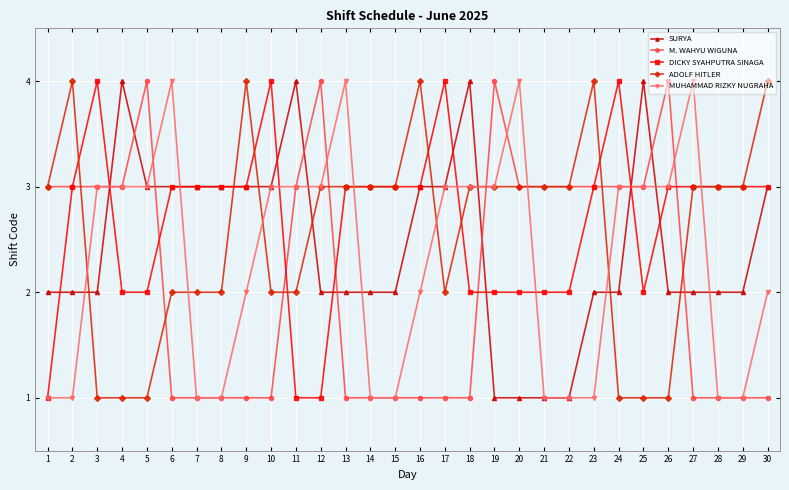

Reading right to left, transcribe all the data shown in this chart.

SURYA: 3	2	2	2	2	4	2	2	1	1	1	1	4	3	3	2	2	2	2	4	3	3	3	3	3	3	4	2	2	2
M. WAHYU WIGUNA: 1	1	1	1	4	3	3	3	3	3	3	4	1	1	1	1	1	1	4	3	1	1	1	1	1	4	3	3	3	3
DICKY SYAHPUTRA SINAGA: 3	3	3	3	3	2	4	3	2	2	2	2	2	4	3	3	3	3	1	1	4	3	3	3	3	2	2	4	3	1
ADOLF HITLER: 4	3	3	3	1	1	1	4	3	3	3	3	3	2	4	3	3	3	3	2	2	4	2	2	2	1	1	1	4	3
MUHAMMAD RIZKY NUGRAHA: 2	1	1	4	3	3	3	1	1	1	4	3	3	3	2	1	1	4	3	3	3	2	1	1	4	3	3	3	1	1